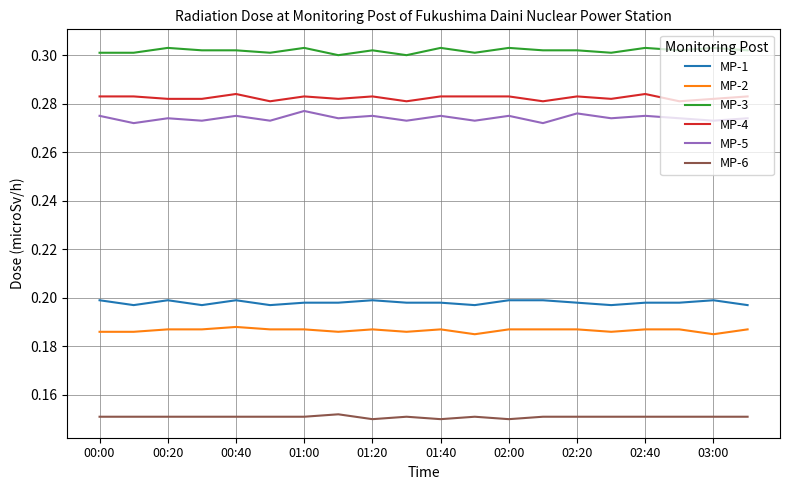

Rank the series by their maximum value, from highest to lowest.

MP-3, MP-4, MP-5, MP-1, MP-2, MP-6